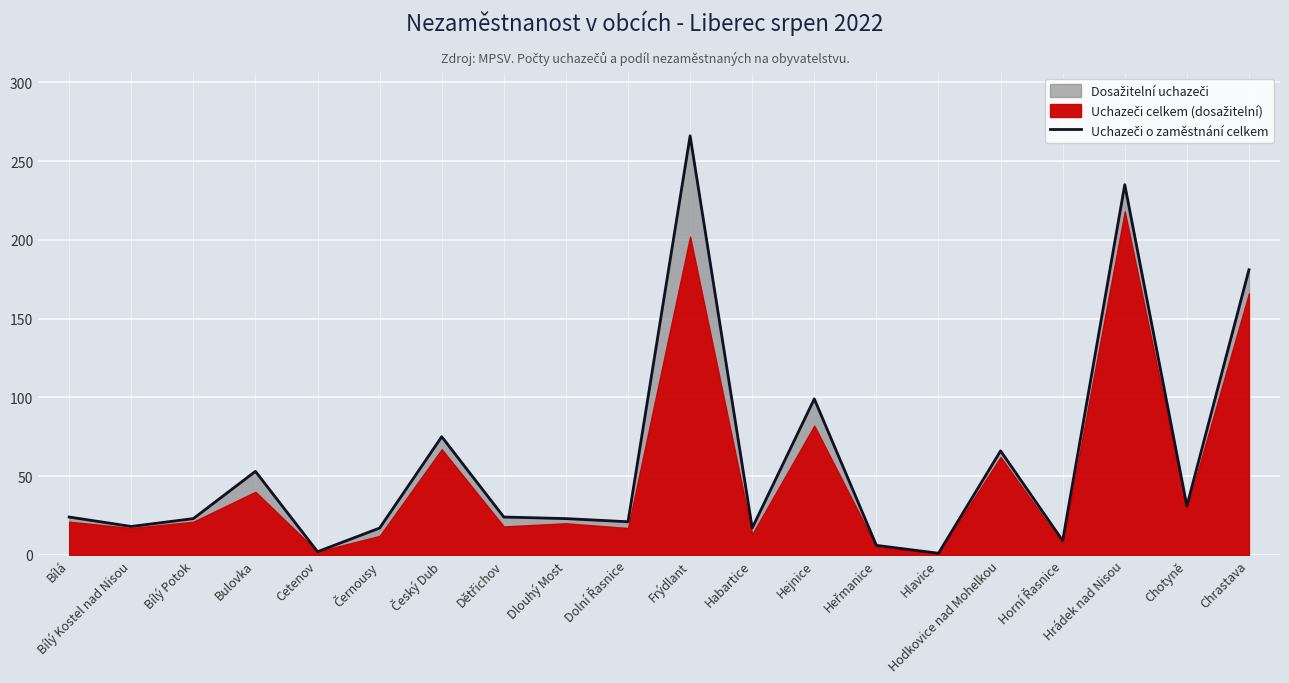

Reading left to right, what are all the values shown in this chart?

24	18	23	53	2	17	75	24	23	21	266	17	99	6	1	66	9	235	31	181